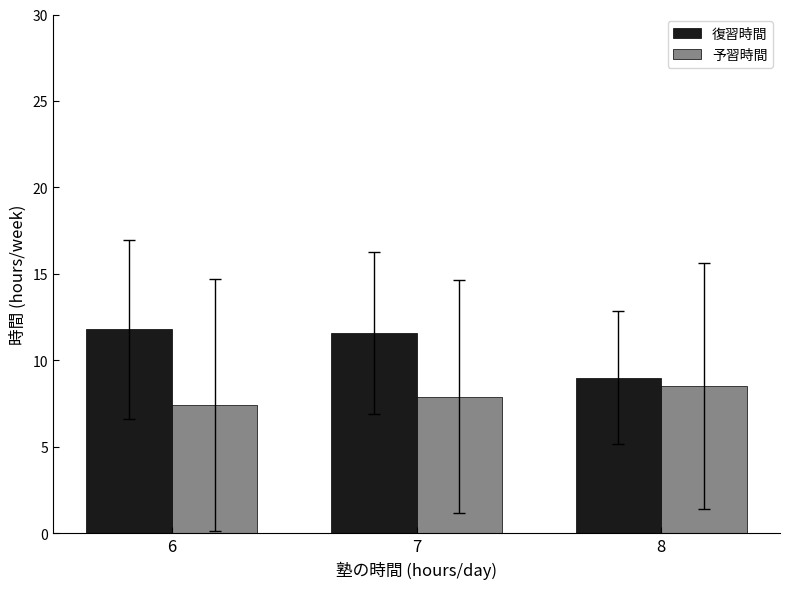

Reading left to right, what are all the values shown in this chart?

復習時間: 11.8	11.6	9.0
予習時間: 7.4	7.9	8.5